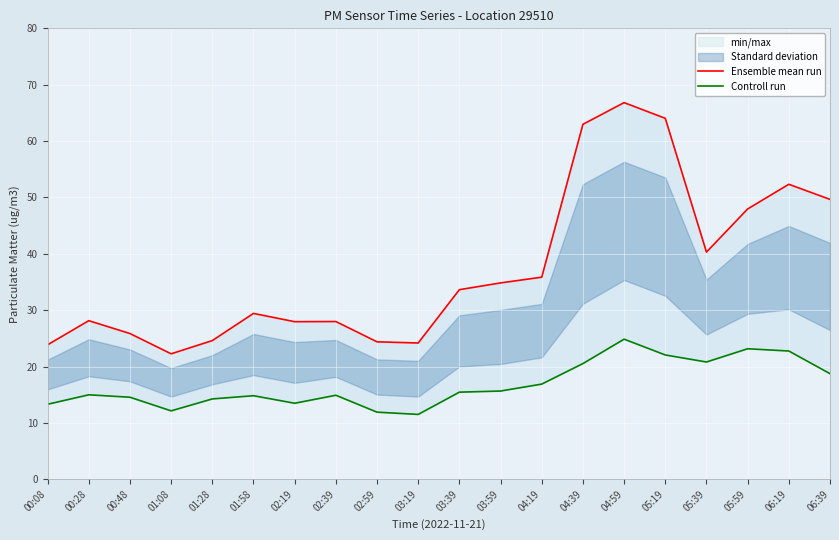

Reading left to right, transcribe all the data shown in this chart.

Ensemble mean run: 23.9	28.1	25.9	22.2	24.6	29.4	27.9	28.0	24.4	24.2	33.6	34.8	35.9	63.0	66.8	64.0	40.3	48.0	52.3	49.6
Controll run: 13.3	15.0	14.6	12.1	14.2	14.8	13.5	14.9	11.9	11.5	15.4	15.7	16.9	20.5	24.9	22.1	20.8	23.1	22.8	18.7